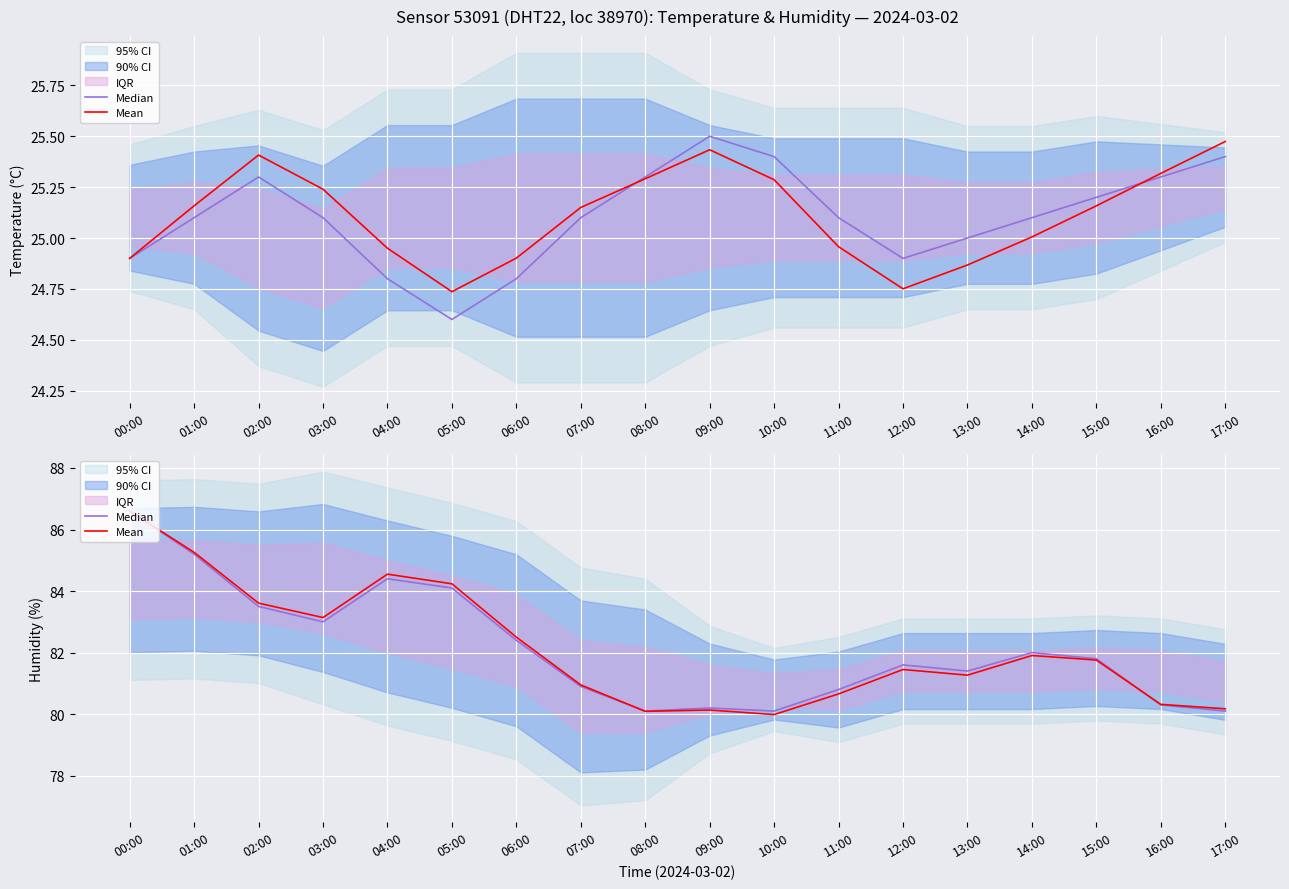

List the series in order of their peak value, lowest first.

Median, Mean